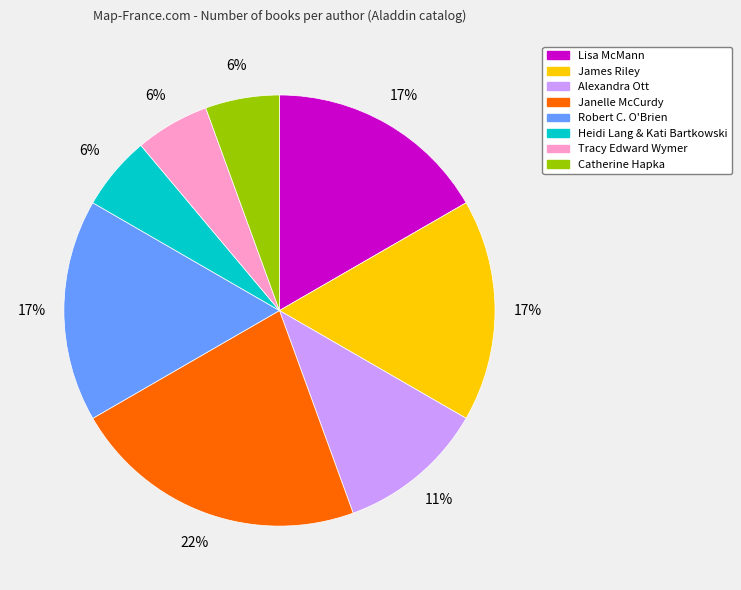

The Janelle McCurdy slice represents 22% of the pie. True or false?

True